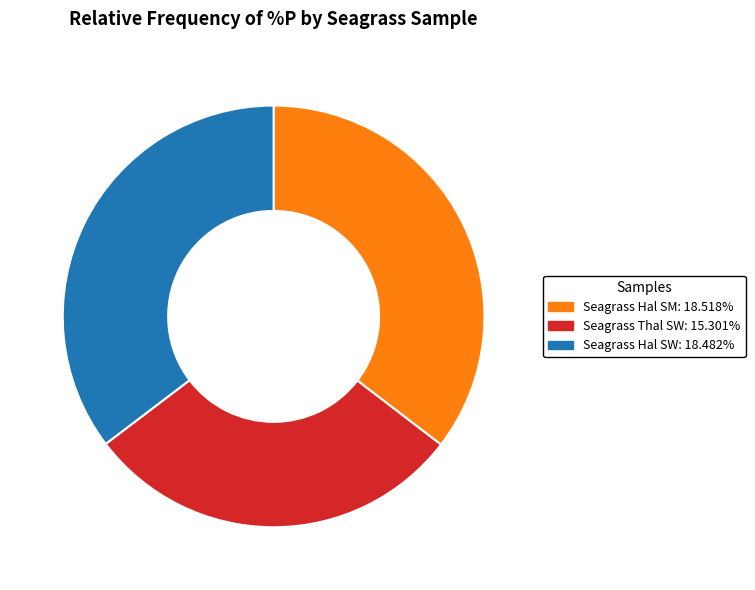

Is there any slice that represents more than half of the pie?

No